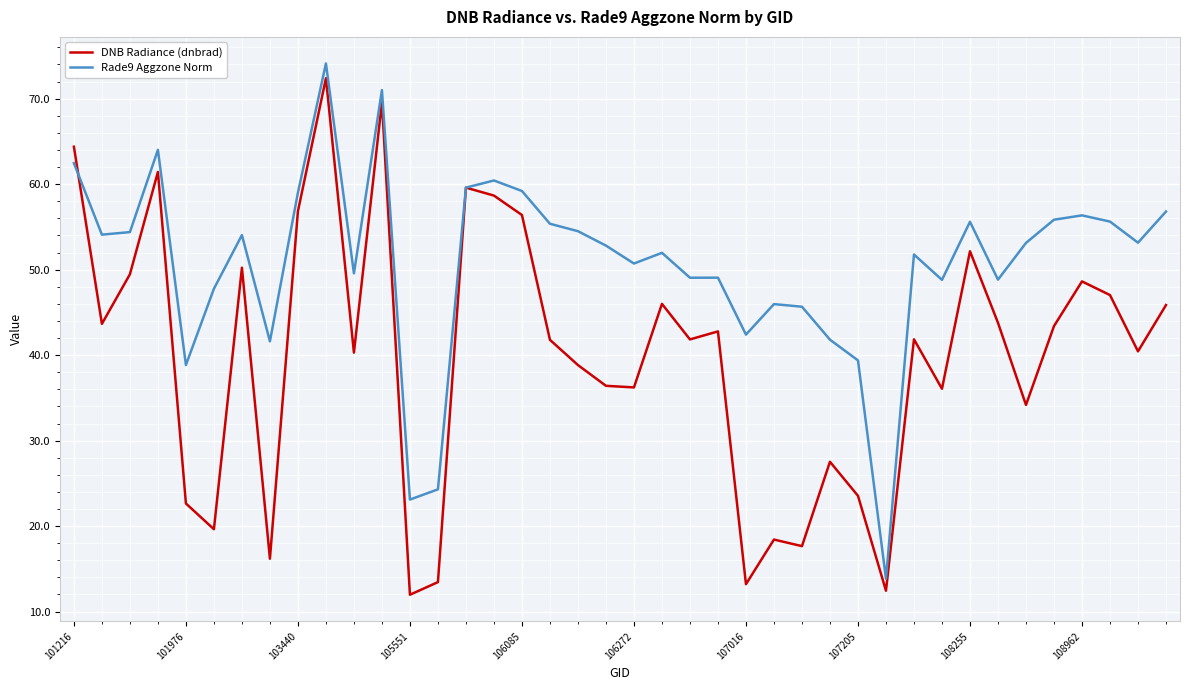

What is the smallest value displayed?

12.0